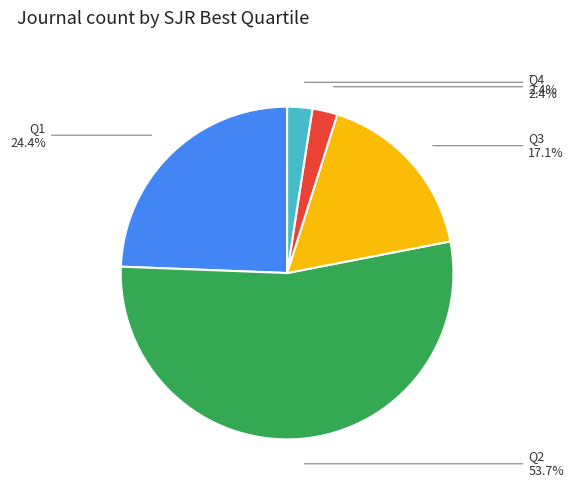

Does any single category account for the majority?

Yes